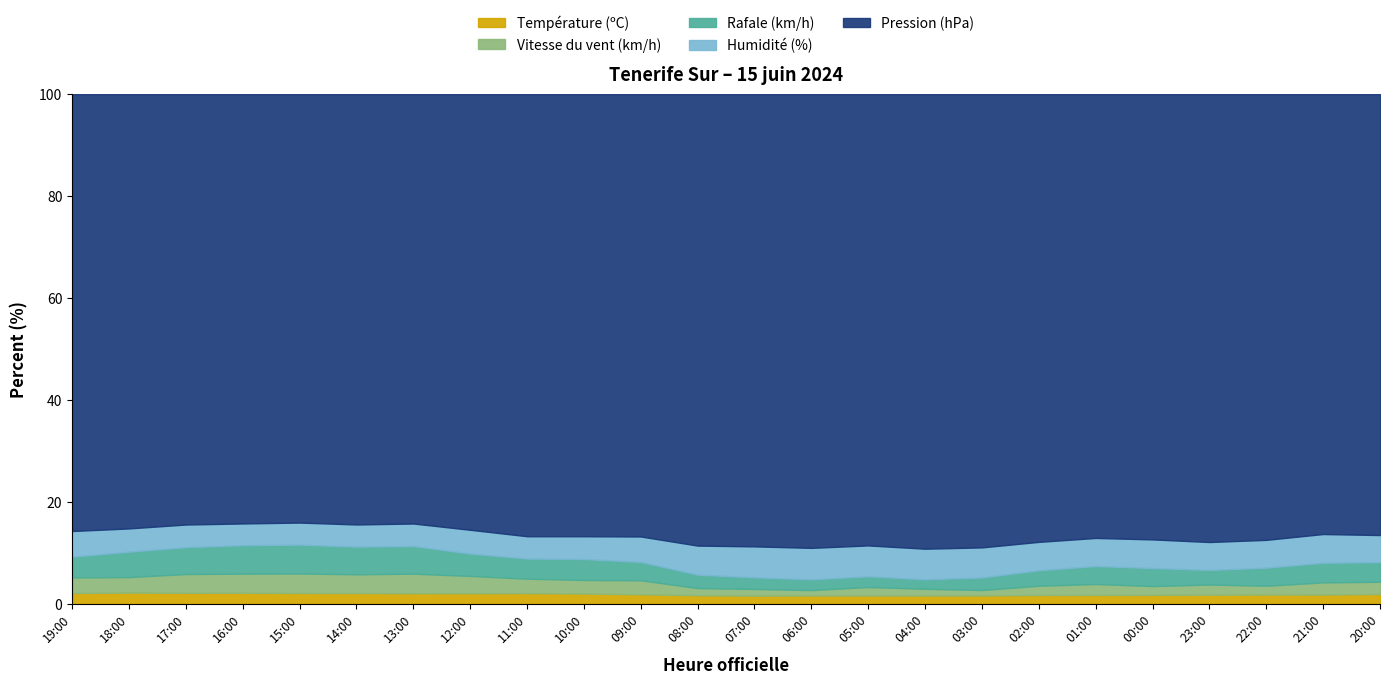

Is it true that Température (ºC) equals 1.7 at 01:00?

True